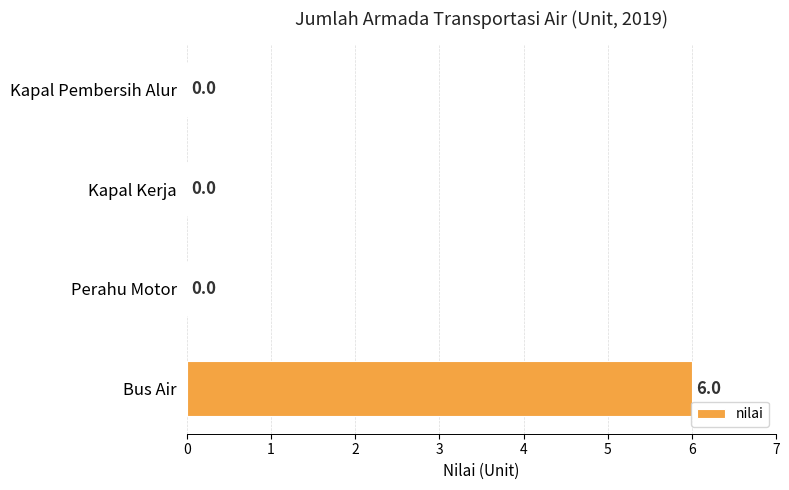

Reading top to bottom, transcribe all the data shown in this chart.

Kapal Pembersih Alur=0	Kapal Kerja=0	Perahu Motor=0	Bus Air=6